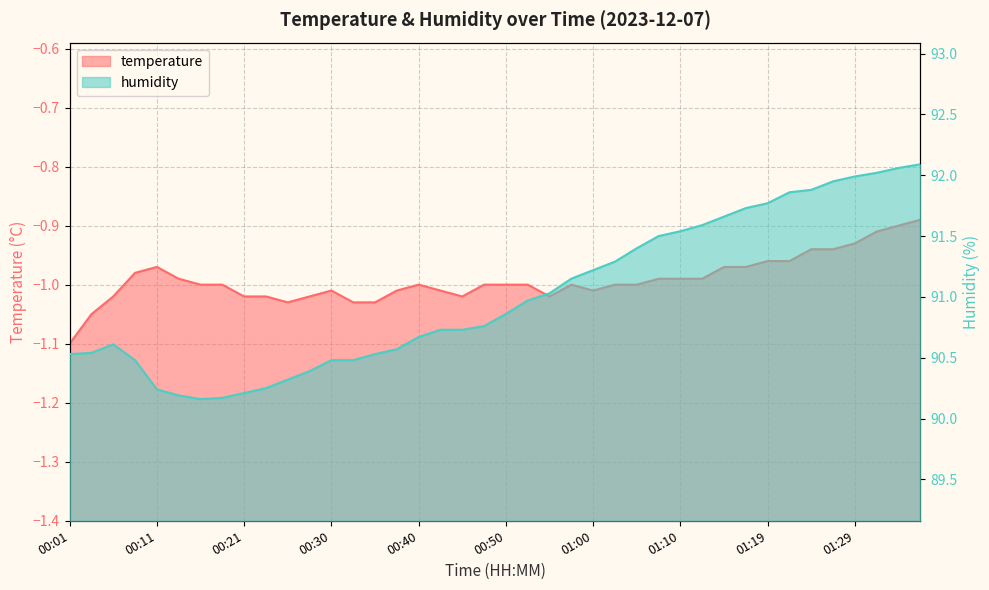

Count the number of categories in the chart.

40